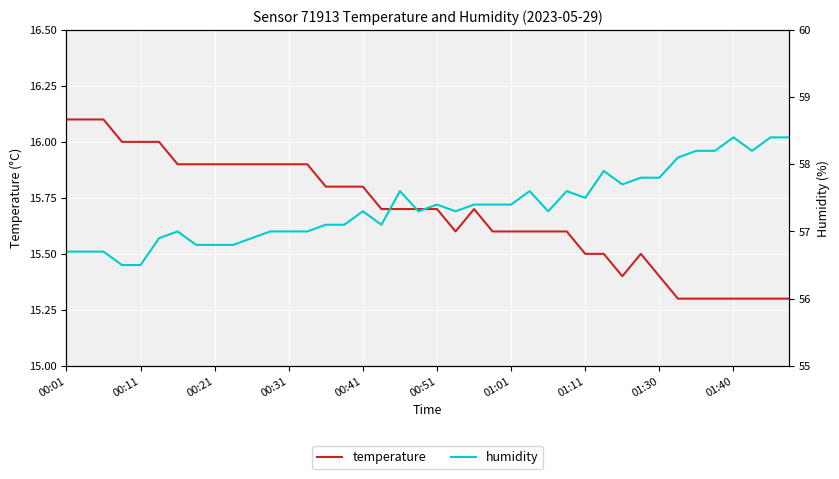

Is it true that temperature equals 25.7 at 00:21?

False